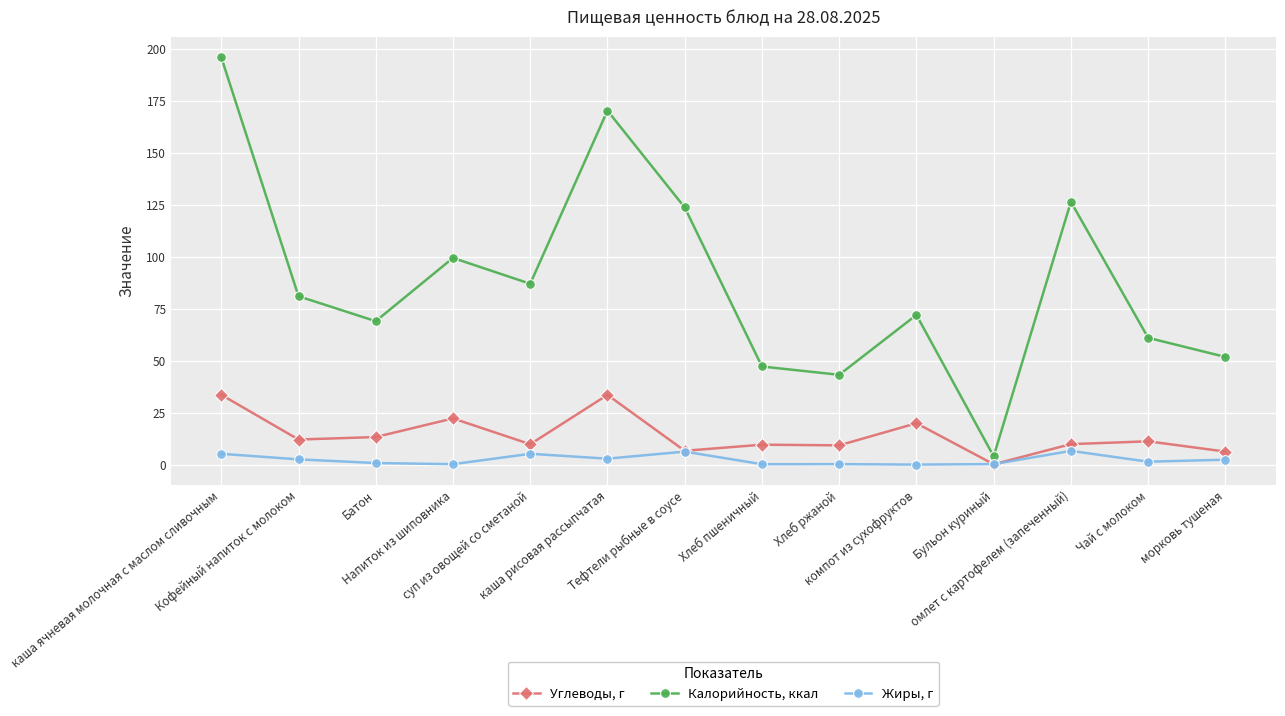

What is the difference between the maximum and minimum values in the Углеводы, г series?

33.4